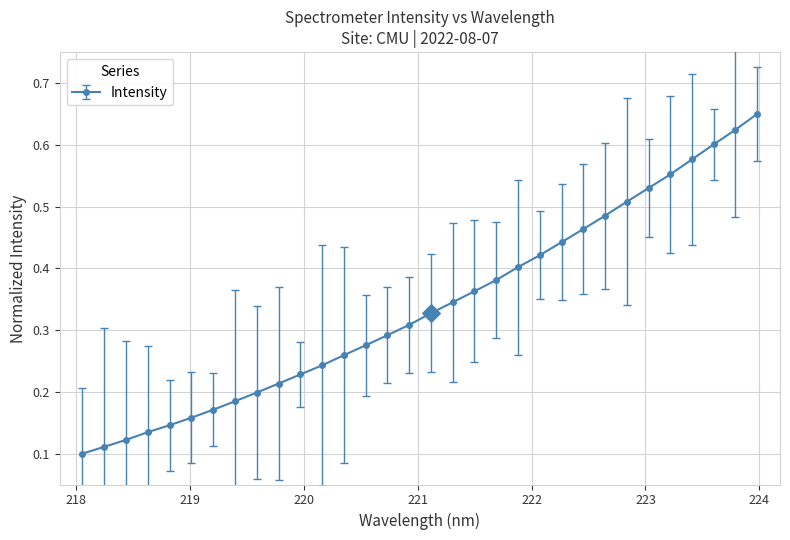

What is the sum of all values?

10.8